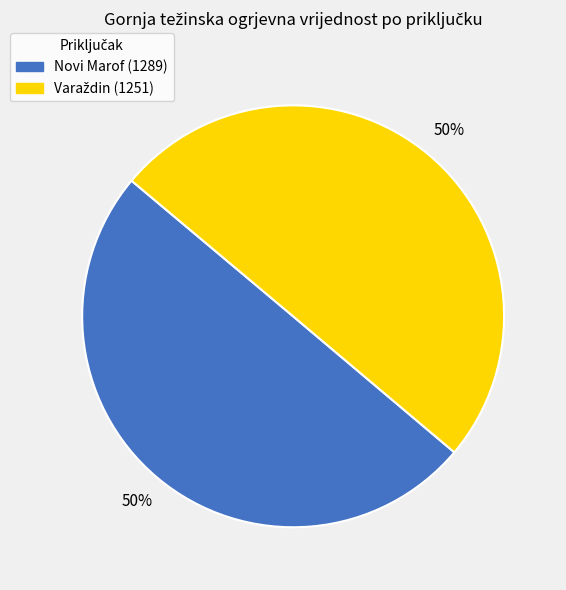

To the nearest percent, what is the average slice percentage?

50%